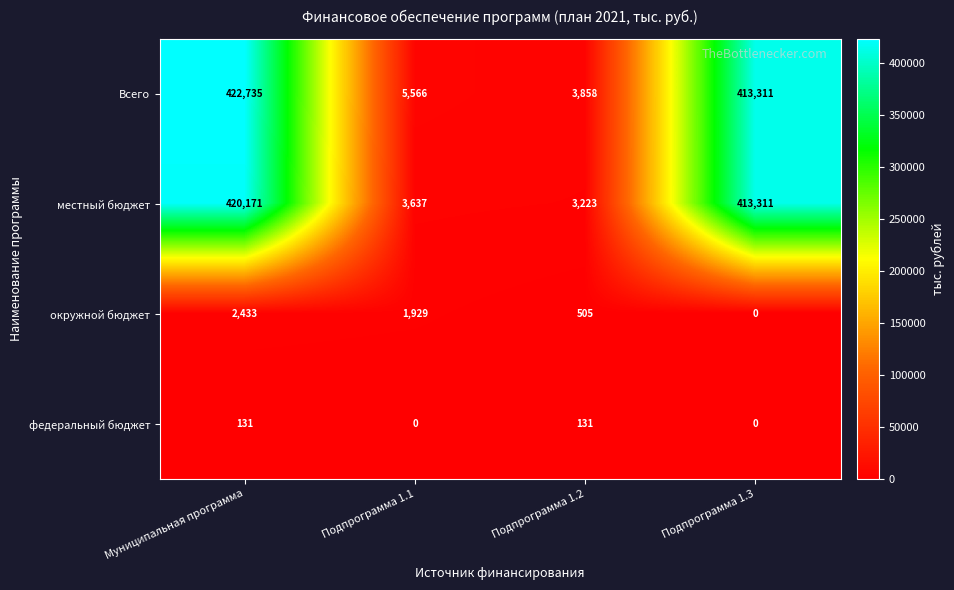

Which series changed the most between Муниципальная программа and Подпрограмма 1.3?

Всего